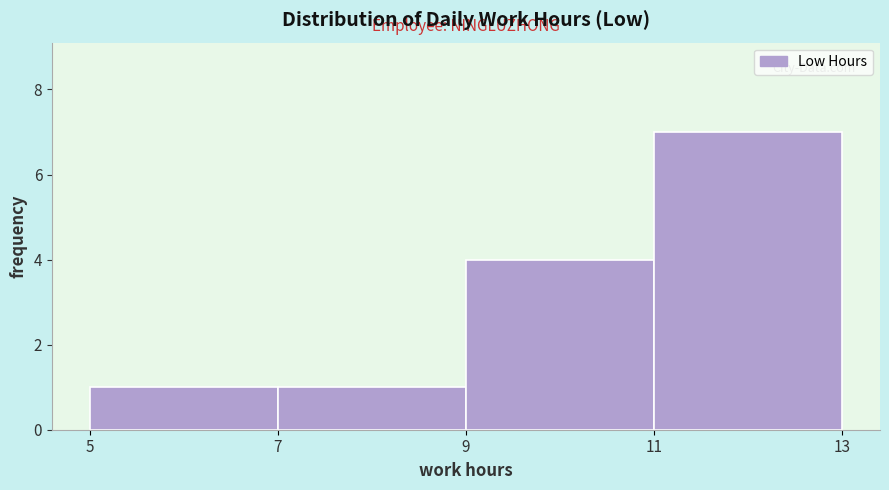

Over which range of the x-axis is the bar tallest?

11 to 13